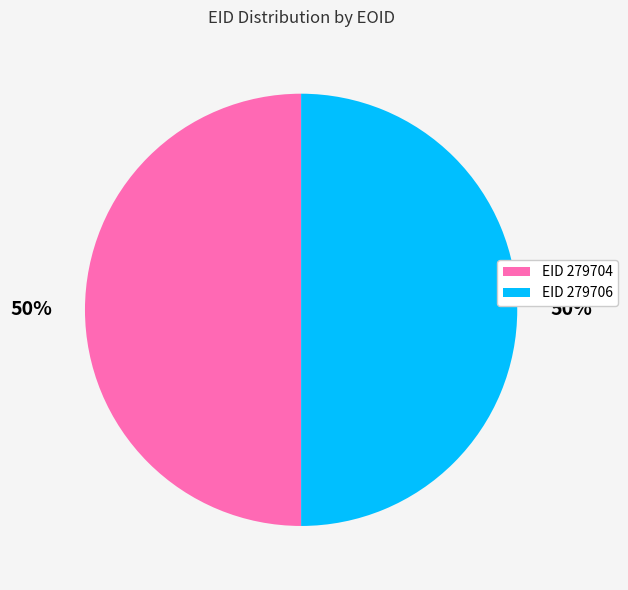

Count the number of slices in the pie.

2